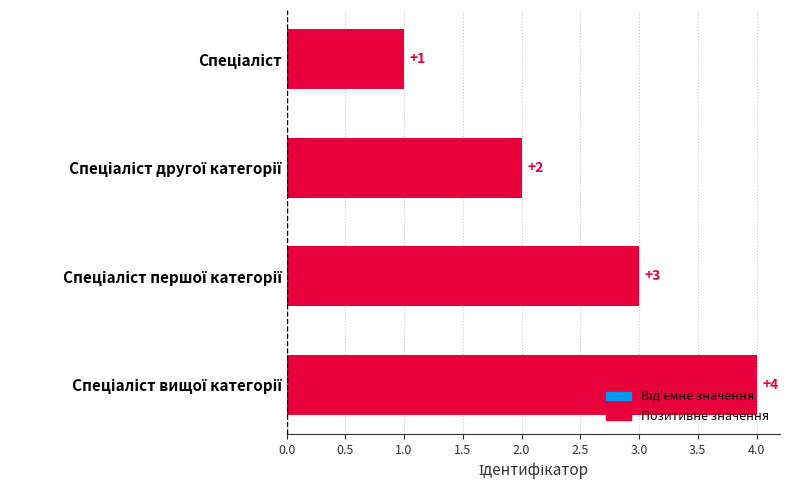

How many values are between 2 and 4?

3